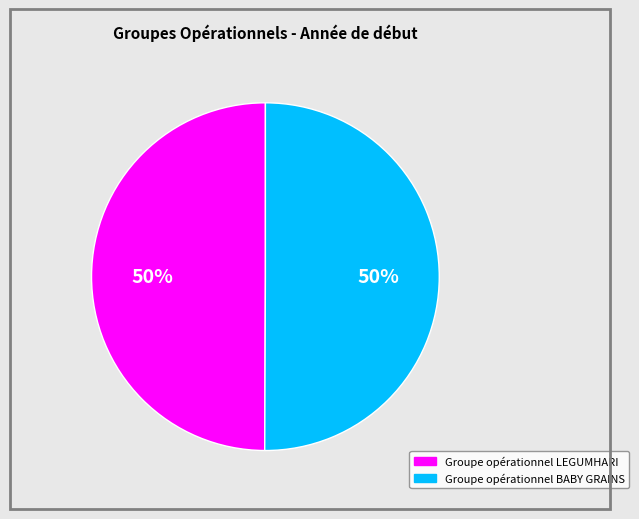

To the nearest percent, what percentage of the pie is Groupe opérationnel BABY GRAINS?

50%